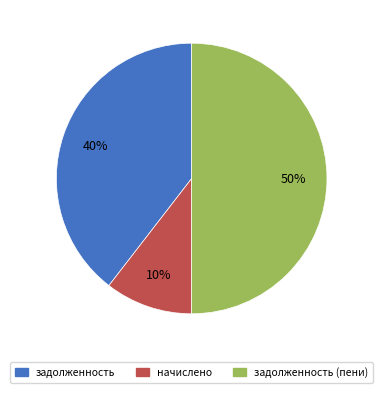

To the nearest percent, what is the difference between the largest and smallest slice percentages?

40%